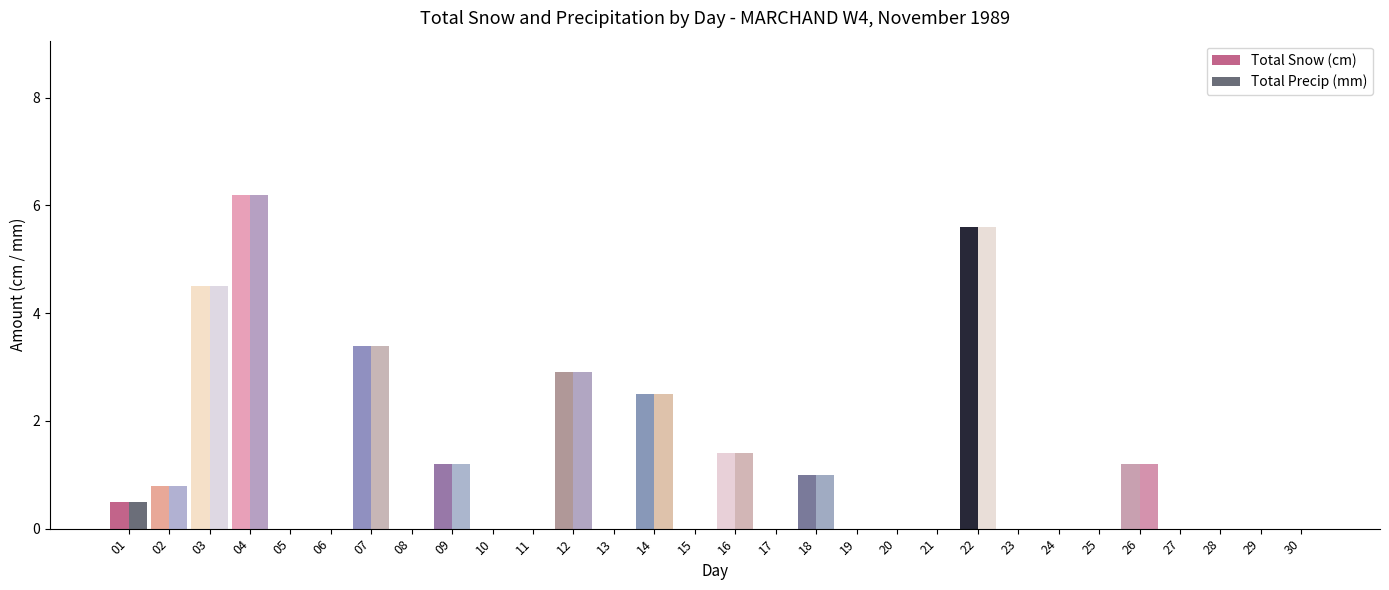

Reading right to left, what are all the values shown in this chart?

Total Snow (cm): 30=0.0	29=0.0	28=0.0	27=0.0	26=1.2	25=0.0	24=0.0	23=0.0	22=5.6	21=0.0	20=0.0	19=0.0	18=1.0	17=0.0	16=1.4	15=0.0	14=2.5	13=0.0	12=2.9	11=0.0	10=0.0	09=1.2	08=0.0	07=3.4	06=0.0	05=0.0	04=6.2	03=4.5	02=0.8	01=0.5
Total Precip (mm): 30=0.0	29=0.0	28=0.0	27=0.0	26=1.2	25=0.0	24=0.0	23=0.0	22=5.6	21=0.0	20=0.0	19=0.0	18=1.0	17=0.0	16=1.4	15=0.0	14=2.5	13=0.0	12=2.9	11=0.0	10=0.0	09=1.2	08=0.0	07=3.4	06=0.0	05=0.0	04=6.2	03=4.5	02=0.8	01=0.5